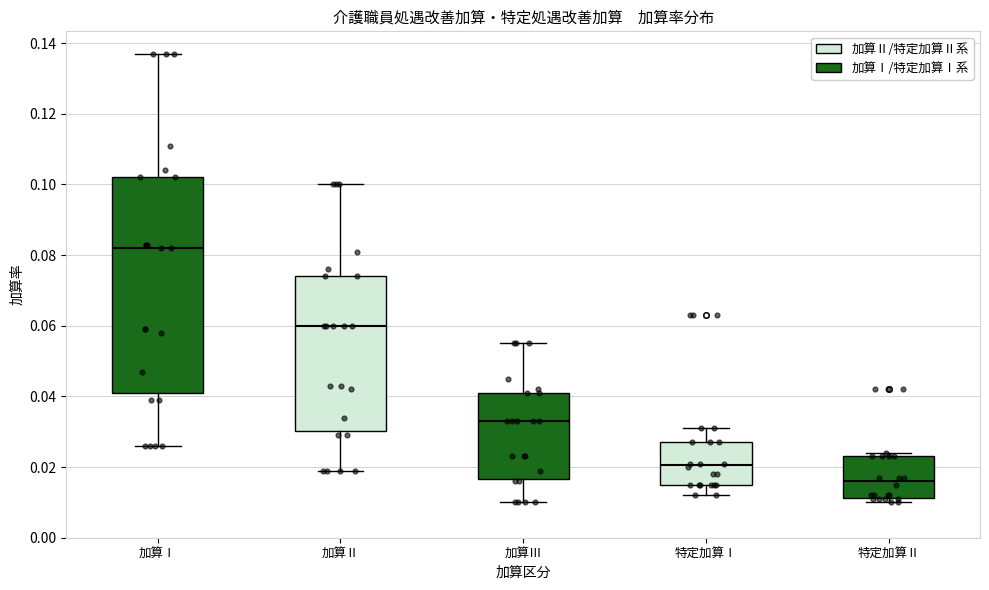

Reading left to right, read every box against the y-axis: the position of its median line, the range the box covers, and the ends of its whiskers. The values are not printed on the chart, so give them approximately, as read against the axis.

加算Ⅰ: median 0.082, box 0.042 to 0.102, whiskers 0.026 to 0.138
加算Ⅱ: median 0.060, box 0.030 to 0.074, whiskers 0.020 to 0.100
加算Ⅲ: median 0.034, box 0.016 to 0.042, whiskers 0.010 to 0.056
特定加算Ⅰ: median 0.020, box 0.016 to 0.028, whiskers 0.012 to 0.032
特定加算Ⅱ: median 0.016, box 0.012 to 0.024, whiskers 0.010 to 0.024 (just above the box's upper edge)